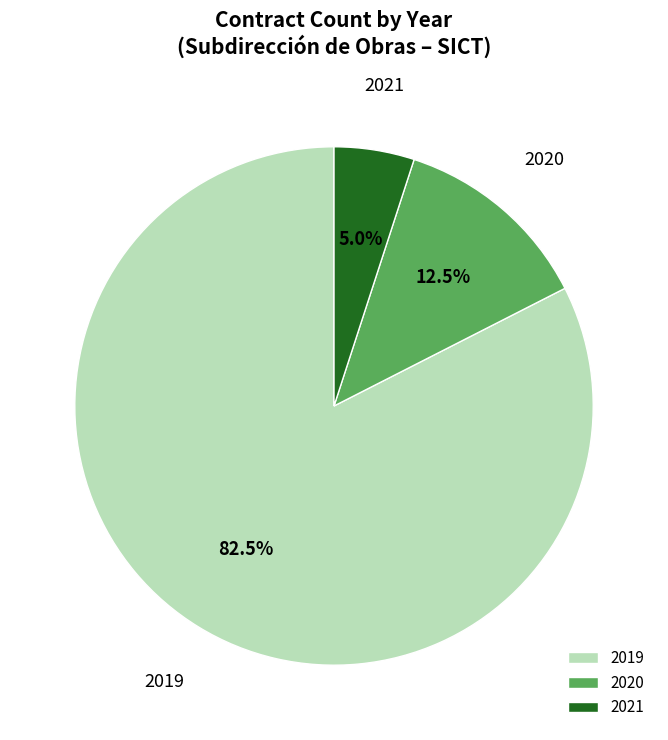

Rank the categories by value from highest to lowest.

2019, 2020, 2021